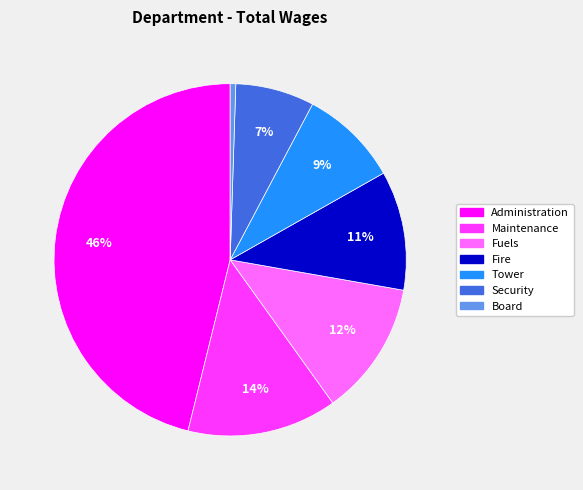

How many slices are in this pie chart?

7